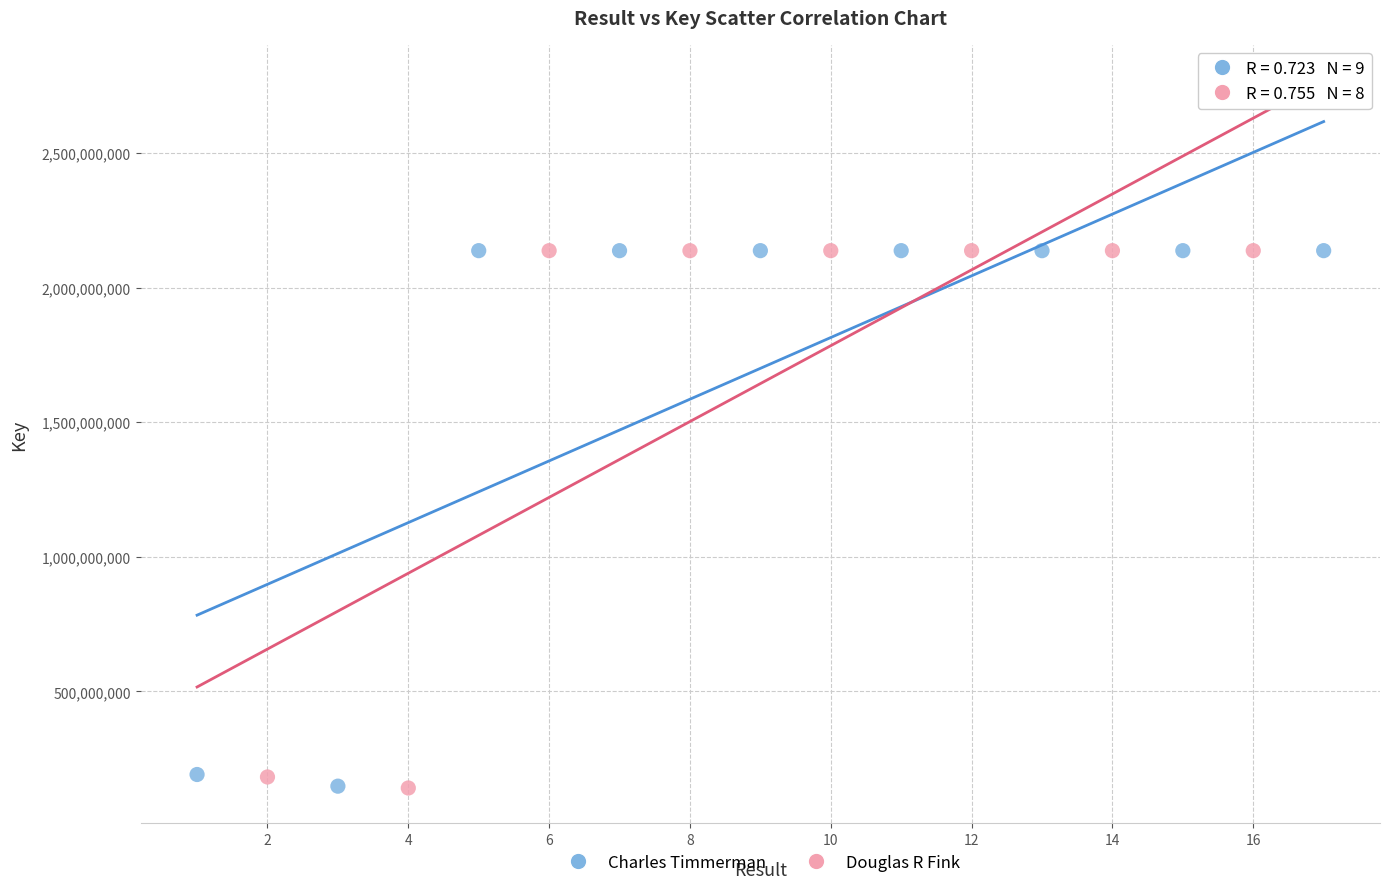

What are all the series names shown in the legend?

Charles Timmerman, Douglas R Fink